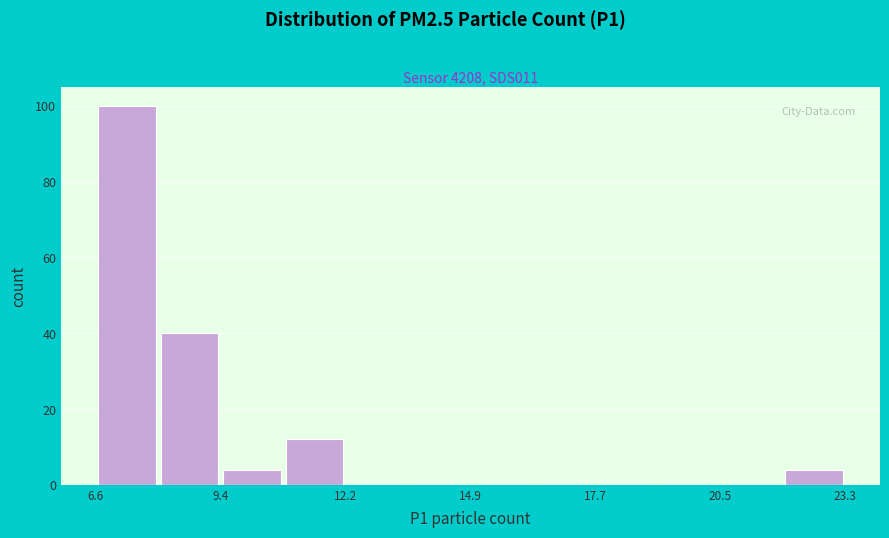

Read against the x-axis, roughly where is the centre of the tallest bar?

7.5